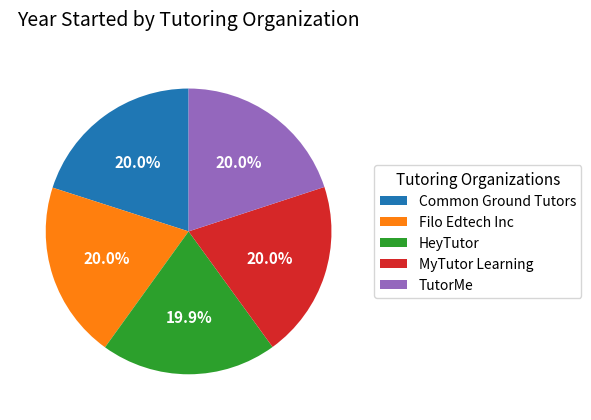

True or false: Filo Edtech Inc accounts for 20% of the total.

True